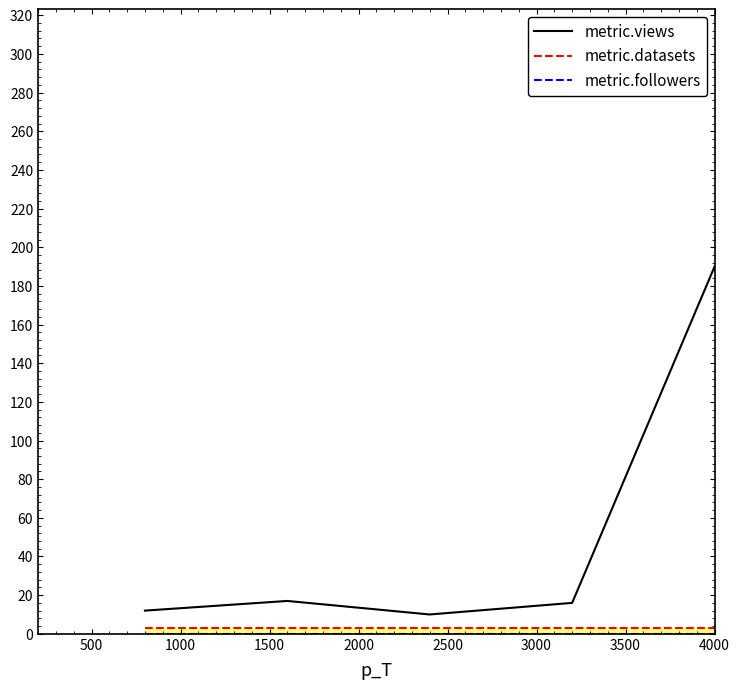

True or false: metric.datasets and metric.views intersect in this chart.

False